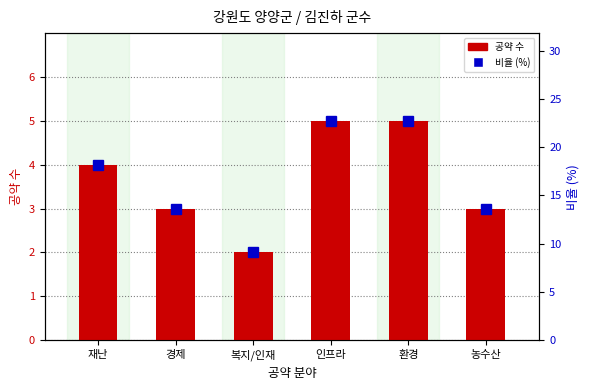

What is the label of the 2nd bar from the left?

경제